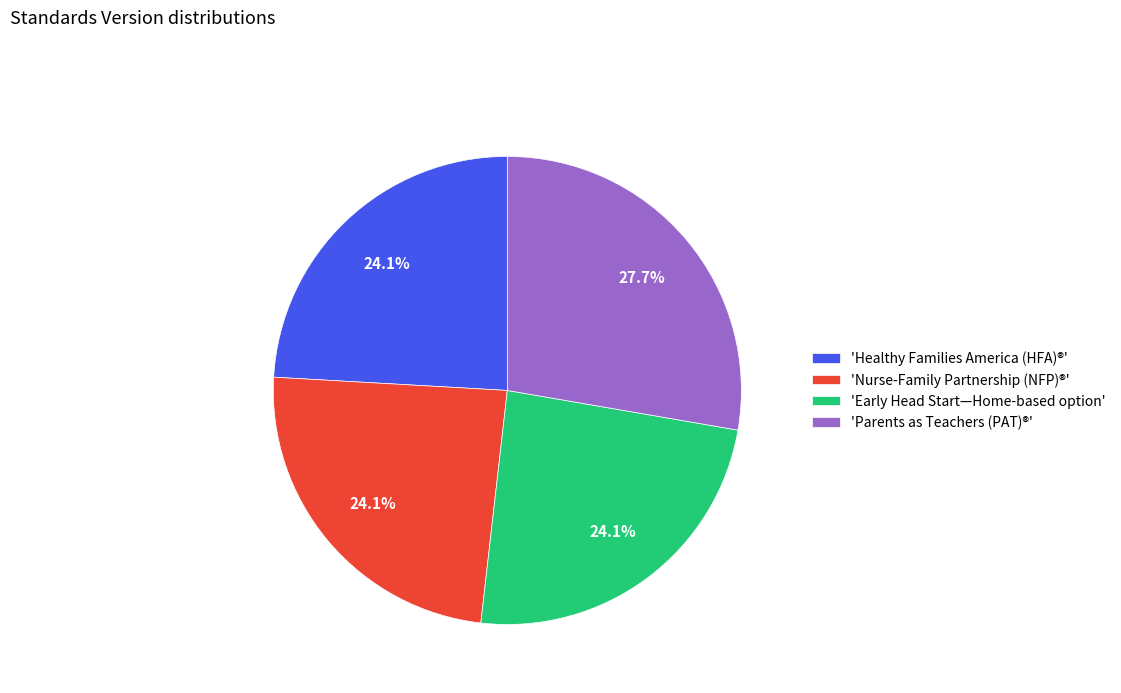

What is the largest slice in the pie chart?

'Parents as Teachers (PAT)®'